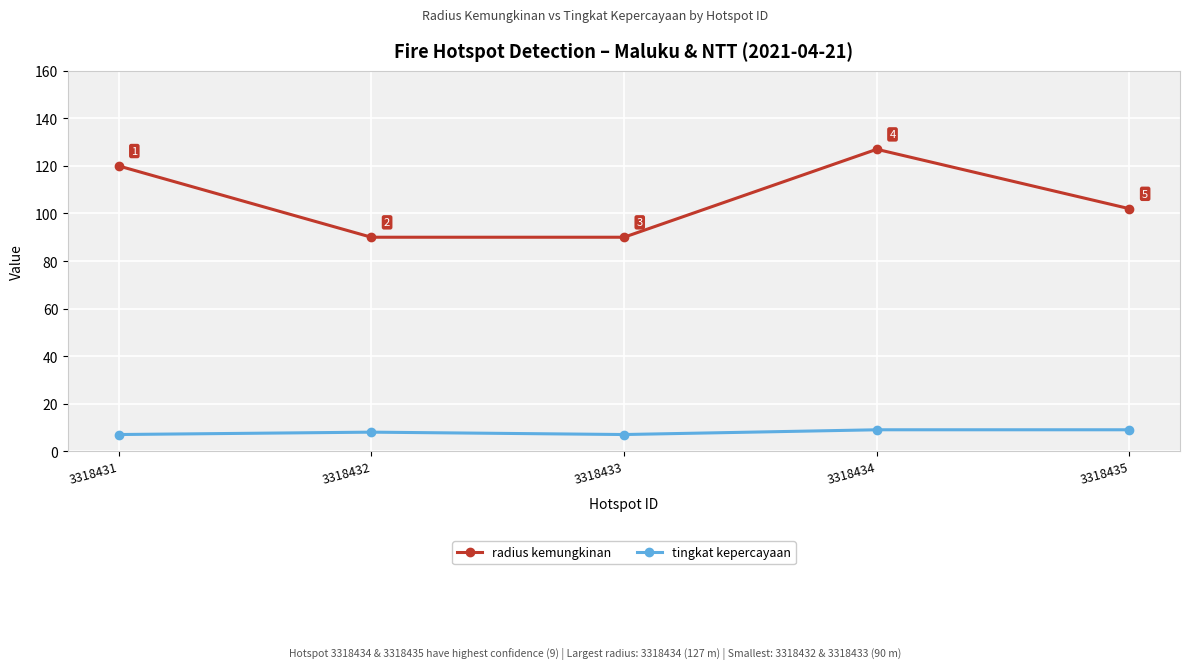

Which category has the highest value in the radius kemungkinan series?

3318434